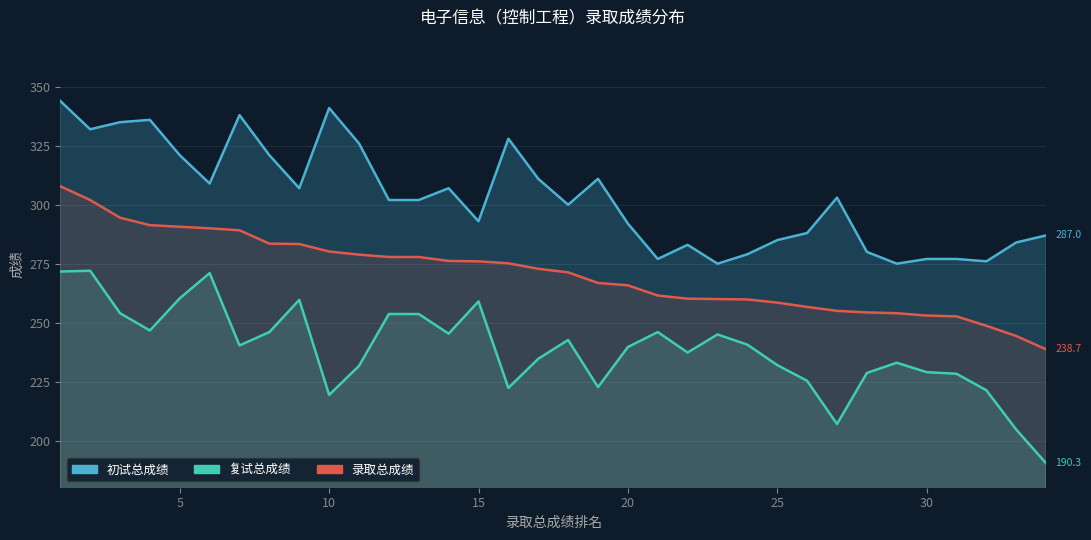

At which category is the sum across all series the highest?

1